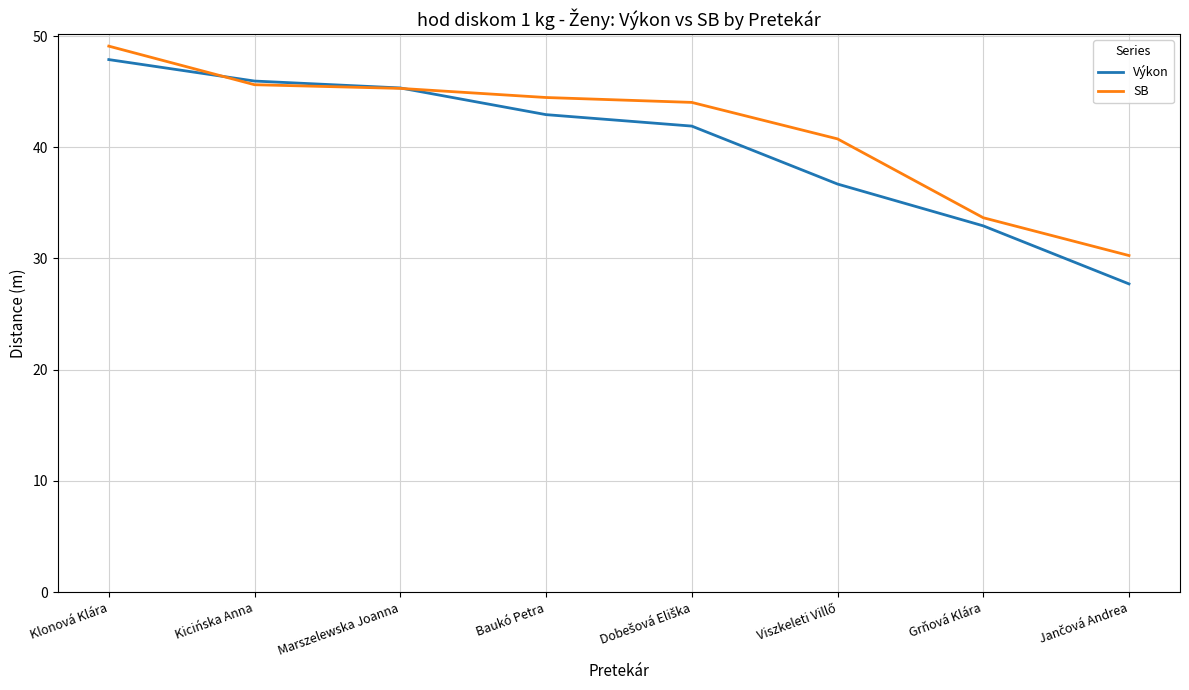

What position from the right is Marszelewska Joanna?

6